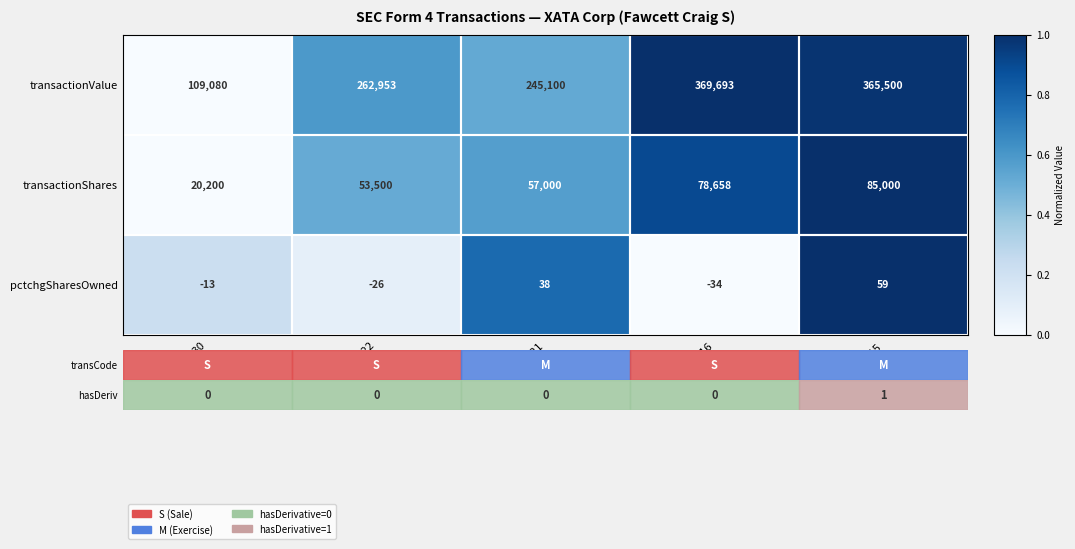

At which label does pctchgSharesOwned first exceed -13?

M_Aug21